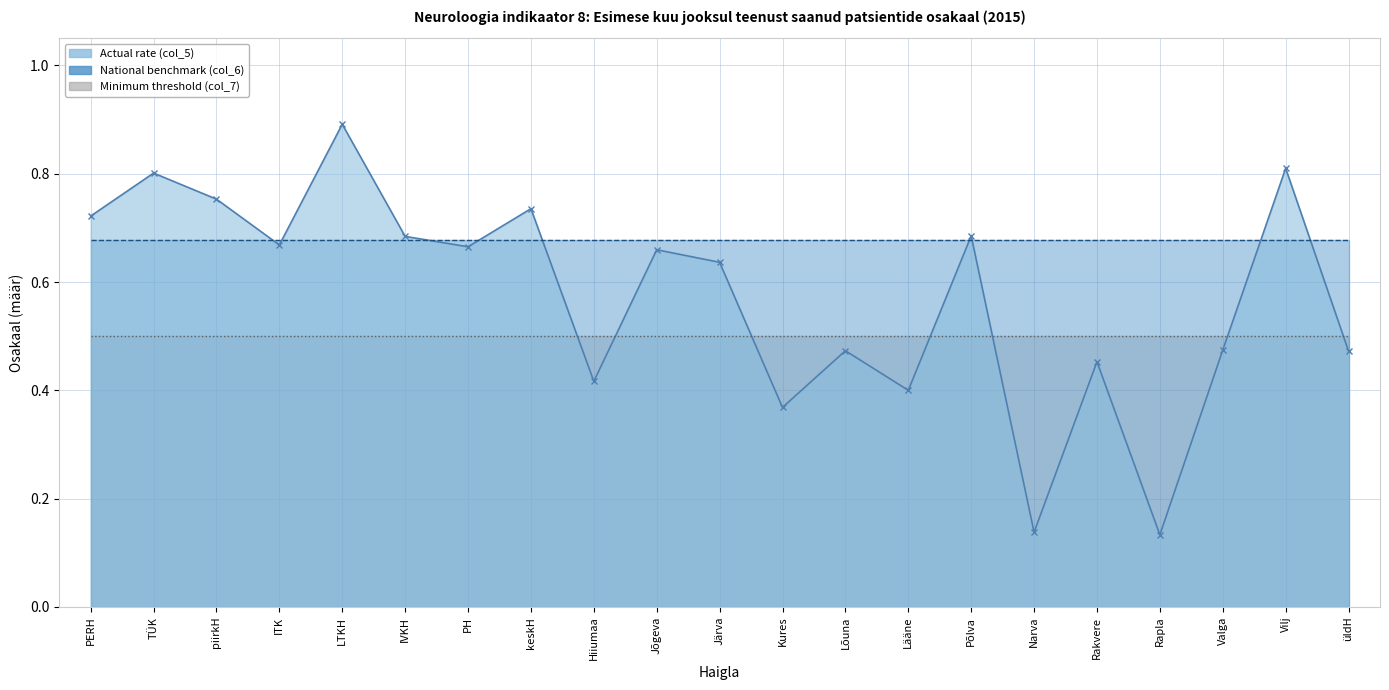

Reading right to left, transcribe all the data shown in this chart.

Actual rate (col_5): 0.5	0.8	0.5	0.1	0.5	0.1	0.7	0.4	0.5	0.4	0.6	0.7	0.4	0.7	0.7	0.7	0.9	0.7	0.8	0.8	0.7
National benchmark (col_6): 0.7	0.7	0.7	0.7	0.7	0.7	0.7	0.7	0.7	0.7	0.7	0.7	0.7	0.7	0.7	0.7	0.7	0.7	0.7	0.7	0.7
Minimum threshold (col_7): 0.5	0.5	0.5	0.5	0.5	0.5	0.5	0.5	0.5	0.5	0.5	0.5	0.5	0.5	0.5	0.5	0.5	0.5	0.5	0.5	0.5